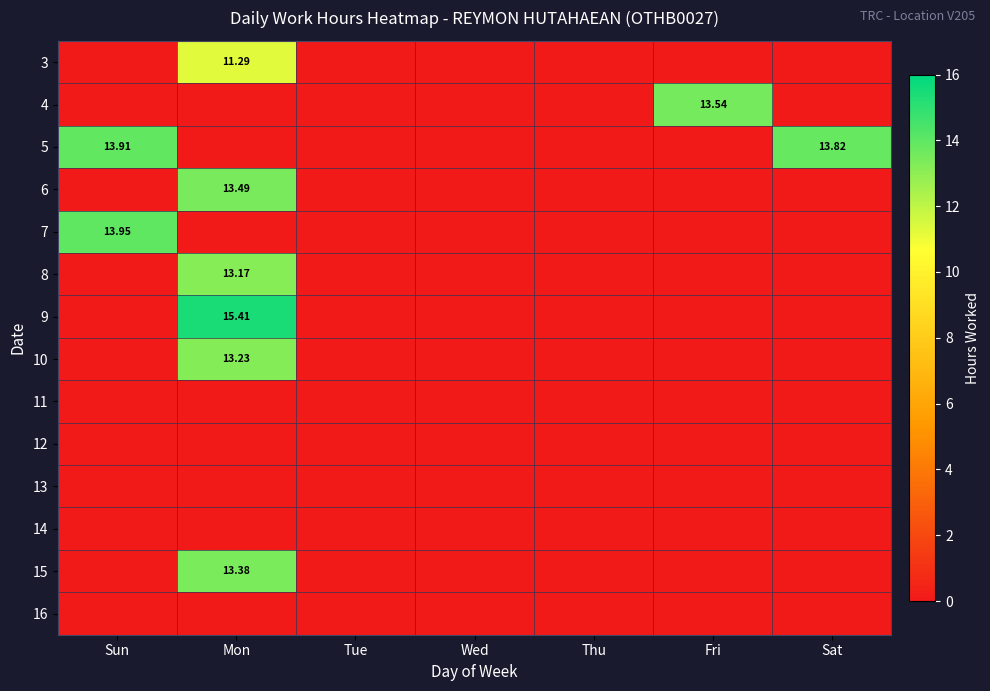

Between Sat and Thu, which is larger?

Sat